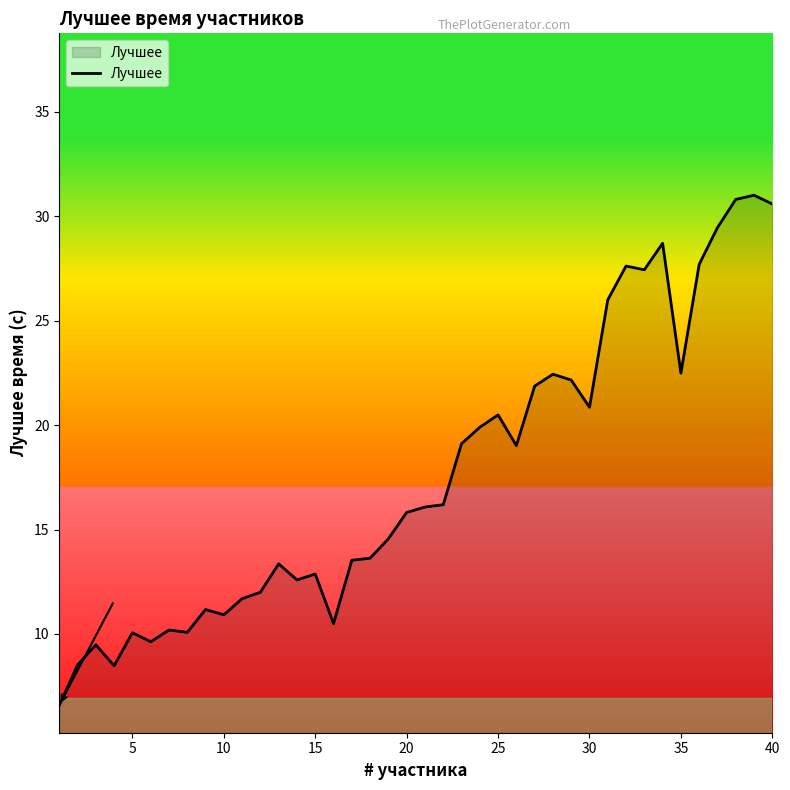

What is the greatest value displayed?

31.0